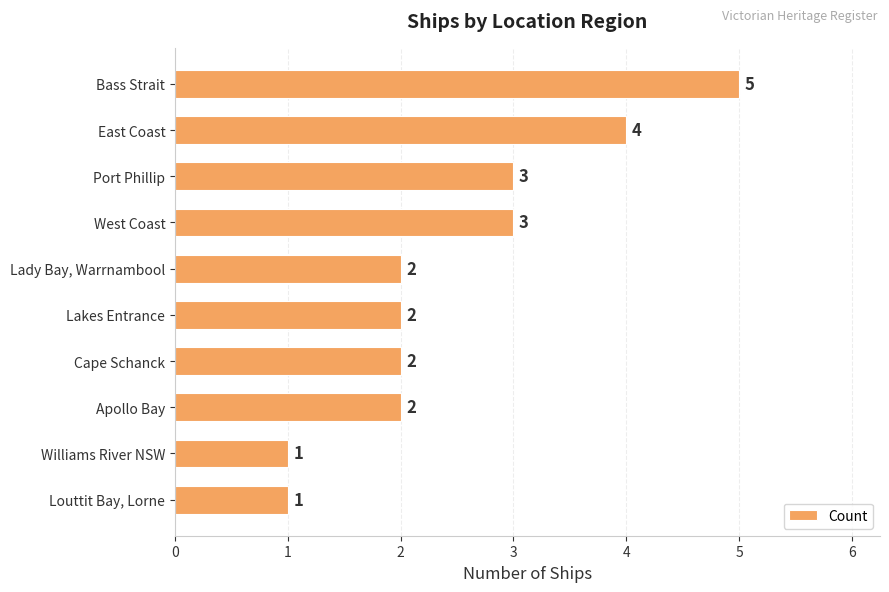

The chart shows a value of 2 at Lady Bay, Warrnambool. True or false?

True